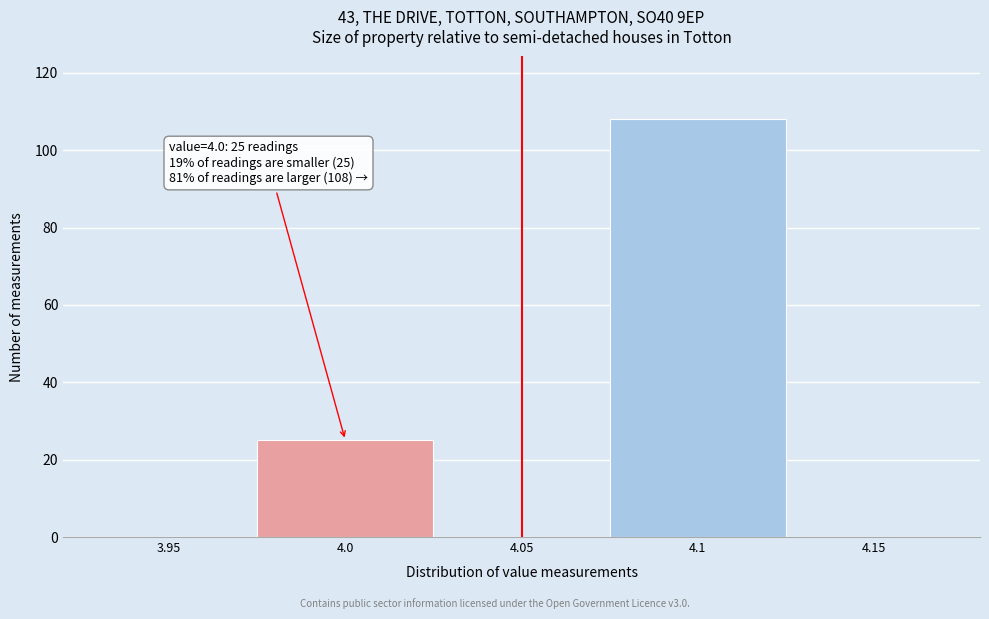

Which range on the x-axis has the tallest bar?

4.075 to 4.125